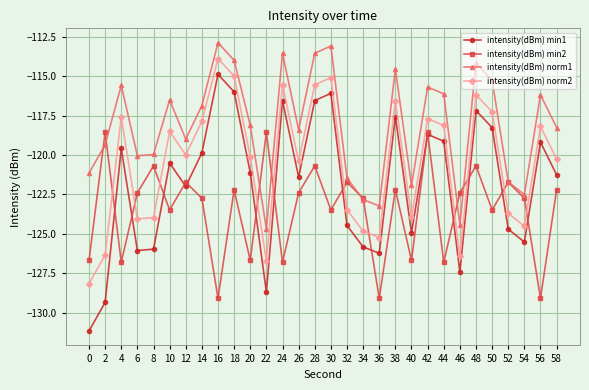

What is the total value across all series at 16?

-470.7